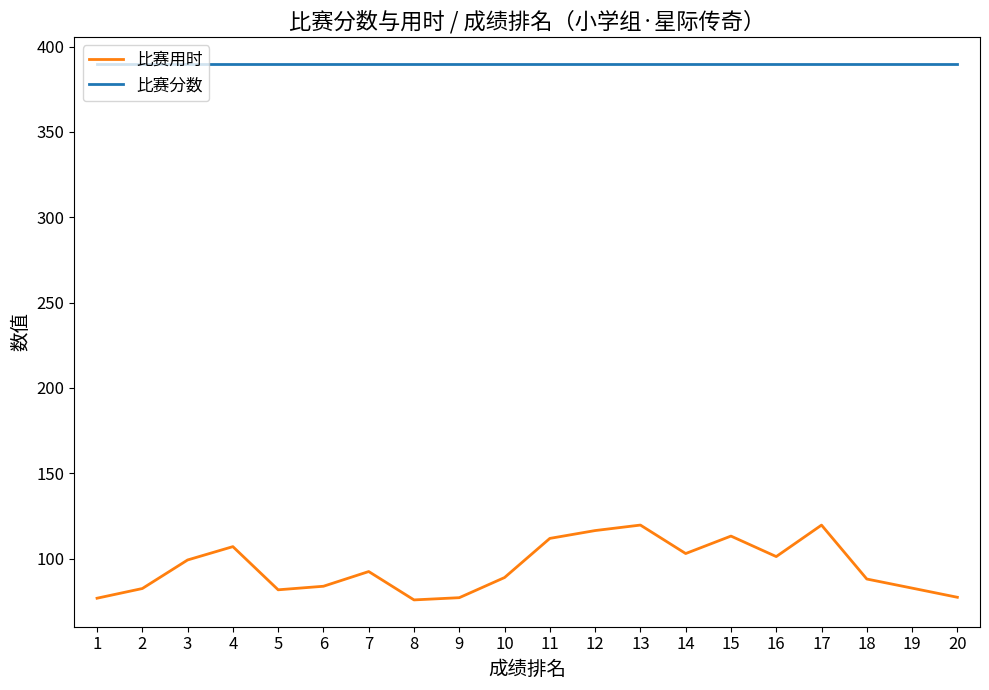

What are all the series names shown in the legend?

比赛用时, 比赛分数